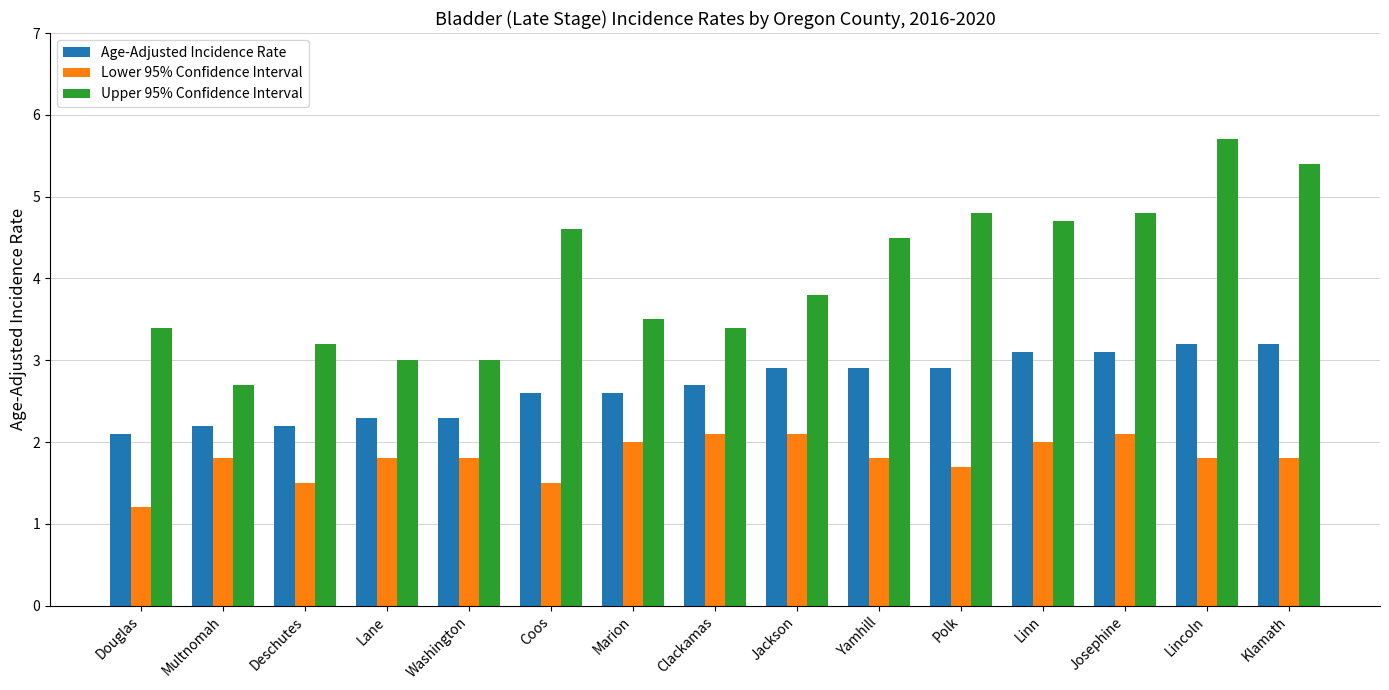

Reading left to right, extract all data points from this chart.

Age-Adjusted Incidence Rate: Douglas=2.1	Multnomah=2.2	Deschutes=2.2	Lane=2.3	Washington=2.3	Coos=2.6	Marion=2.6	Clackamas=2.7	Jackson=2.9	Yamhill=2.9	Polk=2.9	Linn=3.1	Josephine=3.1	Lincoln=3.2	Klamath=3.2
Lower 95% Confidence Interval: Douglas=1.2	Multnomah=1.8	Deschutes=1.5	Lane=1.8	Washington=1.8	Coos=1.5	Marion=2.0	Clackamas=2.1	Jackson=2.1	Yamhill=1.8	Polk=1.7	Linn=2.0	Josephine=2.1	Lincoln=1.8	Klamath=1.8
Upper 95% Confidence Interval: Douglas=3.4	Multnomah=2.7	Deschutes=3.2	Lane=3.0	Washington=3.0	Coos=4.6	Marion=3.5	Clackamas=3.4	Jackson=3.8	Yamhill=4.5	Polk=4.8	Linn=4.7	Josephine=4.8	Lincoln=5.7	Klamath=5.4